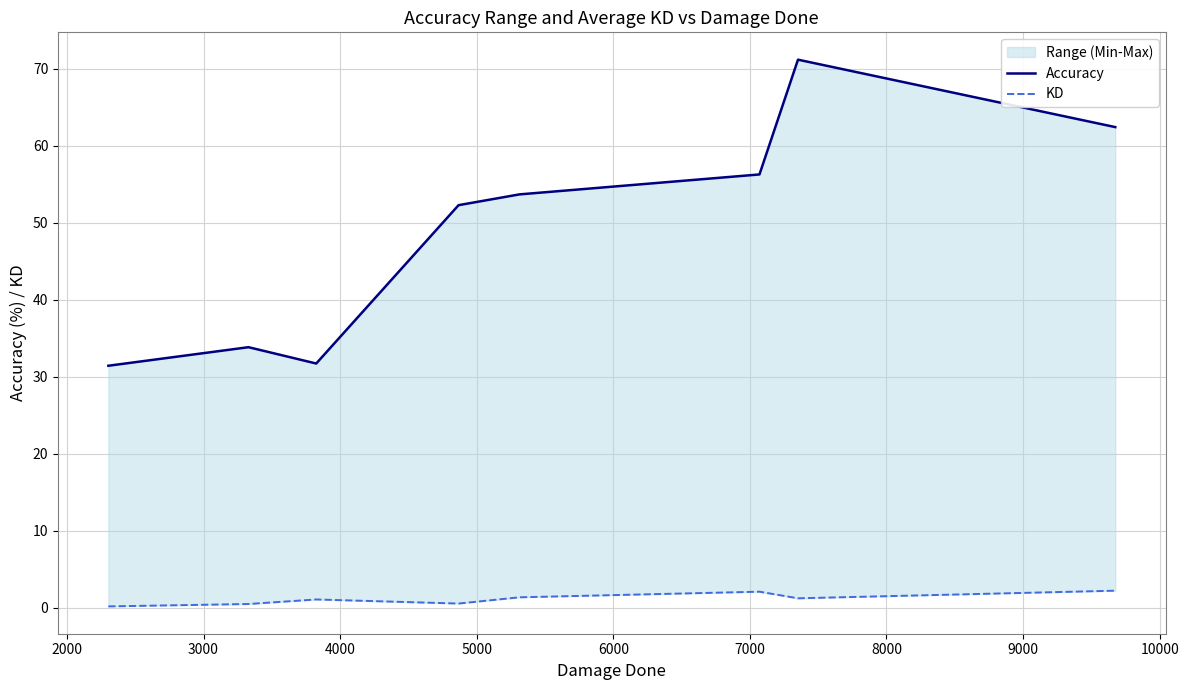

What is the value of the Accuracy point at the 5th from the left?

53.7